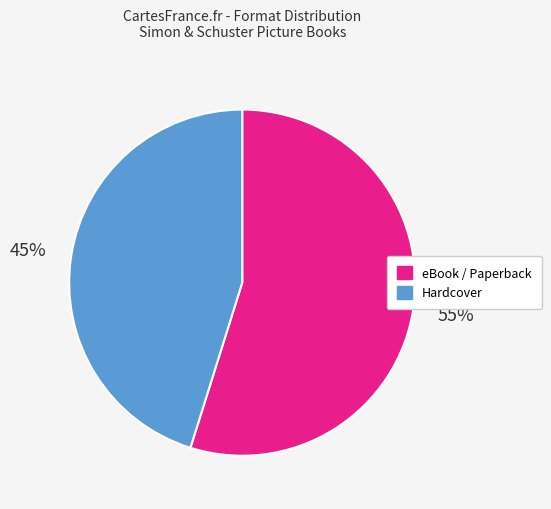

Count the number of slices in the pie.

2